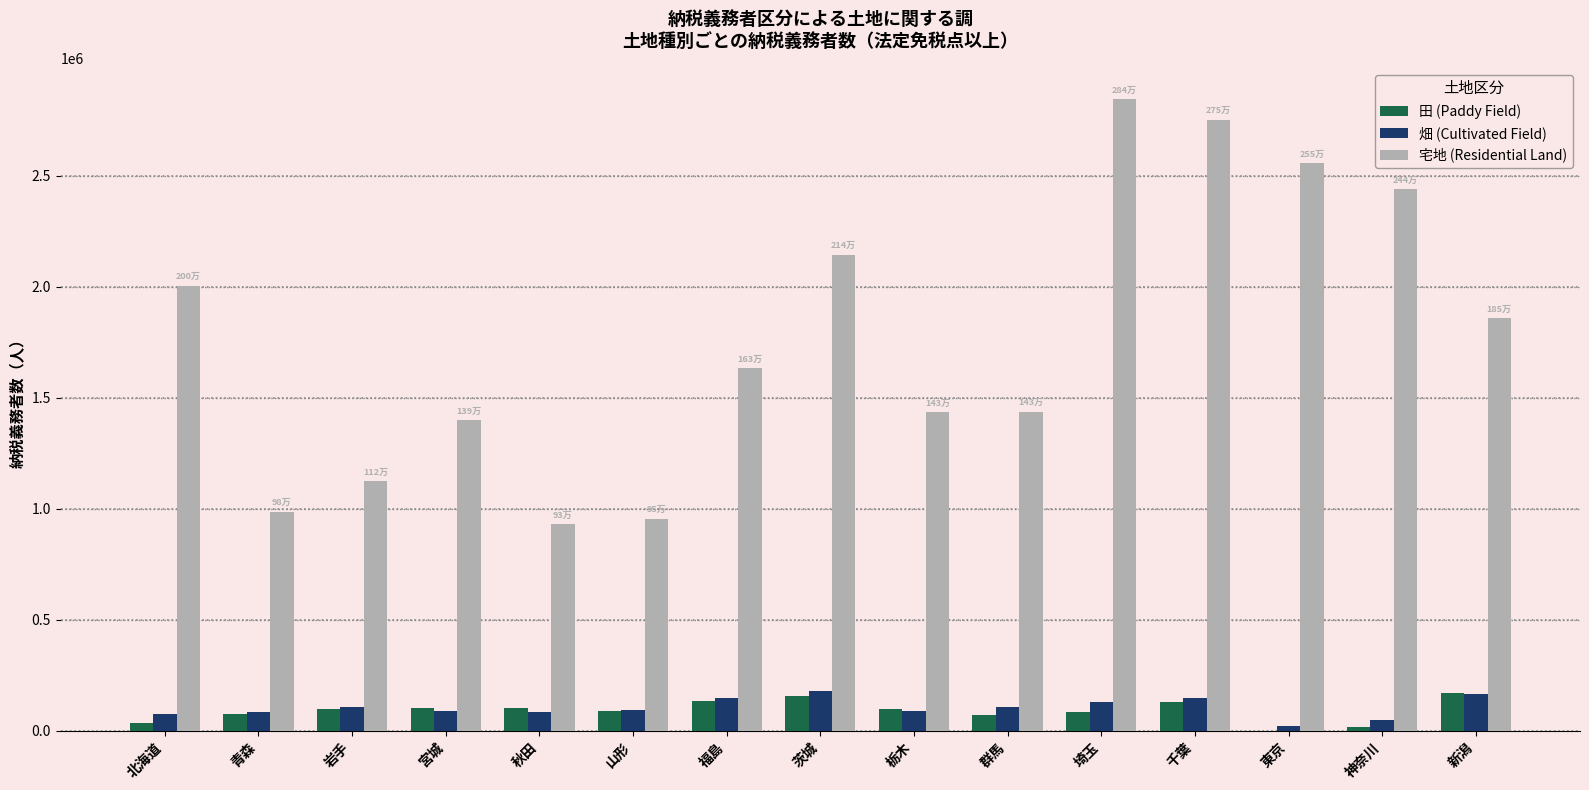

Count the number of categories in the chart.

15